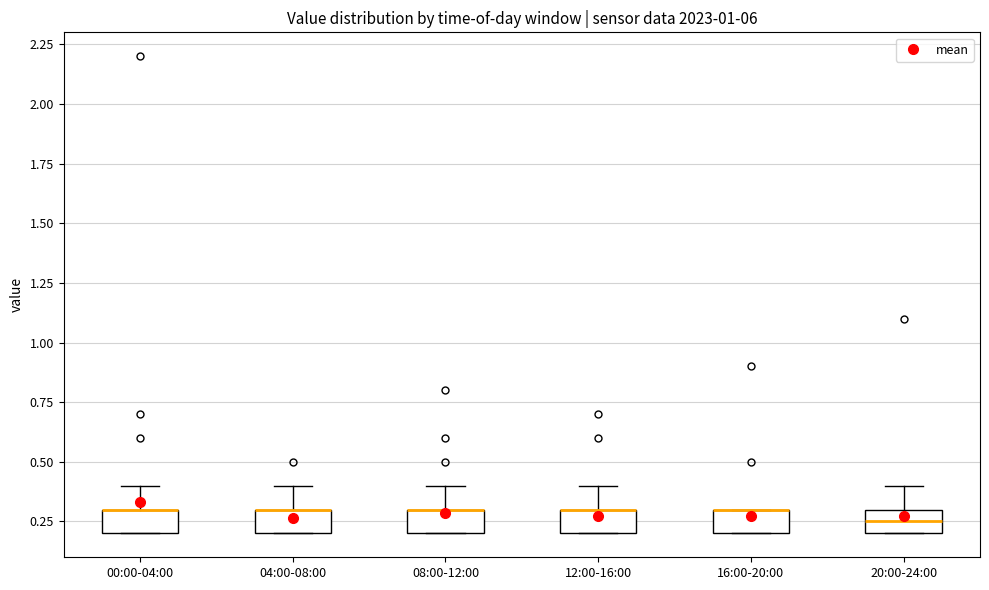

Reading left to right, read every box against the y-axis: the position of its median line, the range the box covers, and the ends of its whiskers. The values are not printed on the chart, so give them approximately, as read against the axis.

00:00-04:00: median 0.30 (drawn on the box's upper edge), box 0.20 to 0.30, whiskers 0.20 to 0.40
04:00-08:00: median 0.30 (drawn on the box's upper edge), box 0.20 to 0.30, whiskers 0.20 to 0.40
08:00-12:00: median 0.30 (drawn on the box's upper edge), box 0.20 to 0.30, whiskers 0.20 to 0.40
12:00-16:00: median 0.30 (drawn on the box's upper edge), box 0.20 to 0.30, whiskers 0.20 to 0.40
16:00-20:00: median 0.30 (drawn on the box's upper edge), box 0.20 to 0.30, whiskers 0.20 to 0.30
20:00-24:00: median 0.25, box 0.20 to 0.30, whiskers 0.20 to 0.40